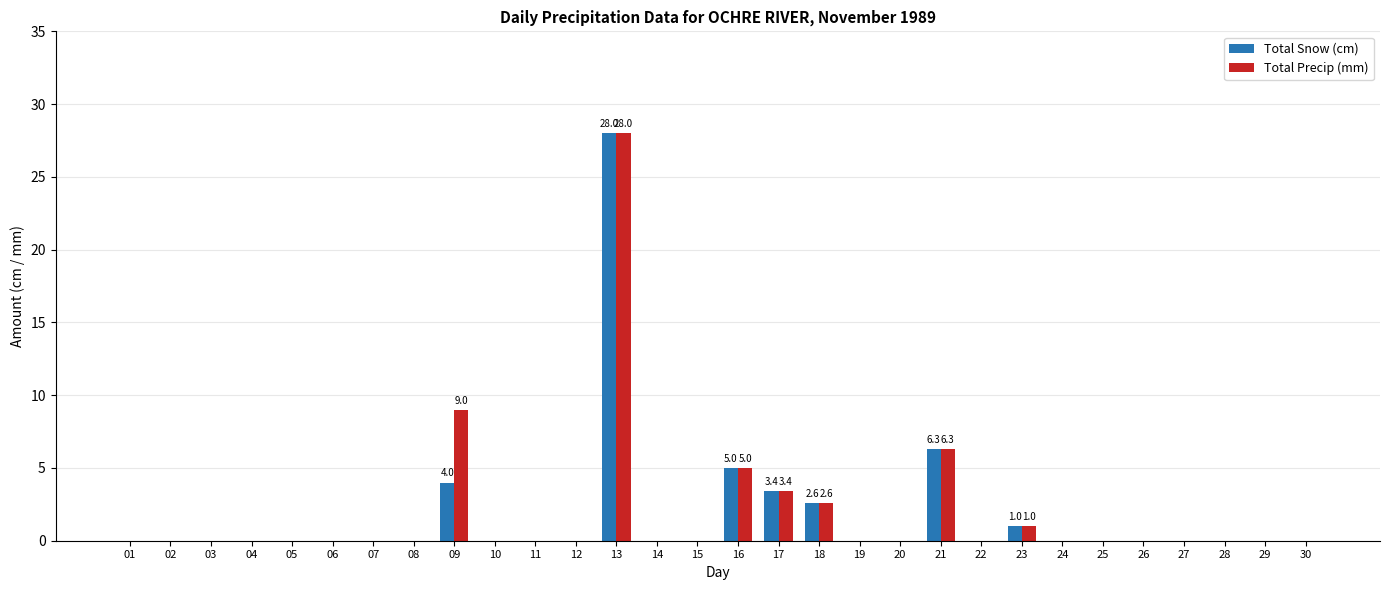

Reading right to left, what are all the values shown in this chart?

Total Snow (cm): 0.0	0.0	0.0	0.0	0.0	0.0	0.0	1.0	0.0	6.3	0.0	0.0	2.6	3.4	5.0	0.0	0.0	28.0	0.0	0.0	0.0	4.0	0.0	0.0	0.0	0.0	0.0	0.0	0.0	0.0
Total Precip (mm): 0.0	0.0	0.0	0.0	0.0	0.0	0.0	1.0	0.0	6.3	0.0	0.0	2.6	3.4	5.0	0.0	0.0	28.0	0.0	0.0	0.0	9.0	0.0	0.0	0.0	0.0	0.0	0.0	0.0	0.0